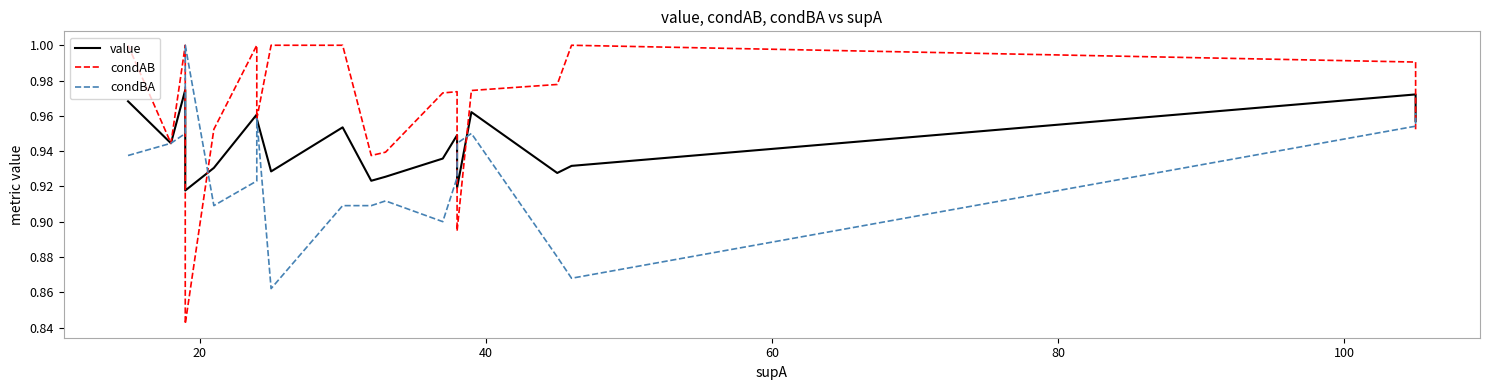

Count the value values in the range 0 to 1.

20